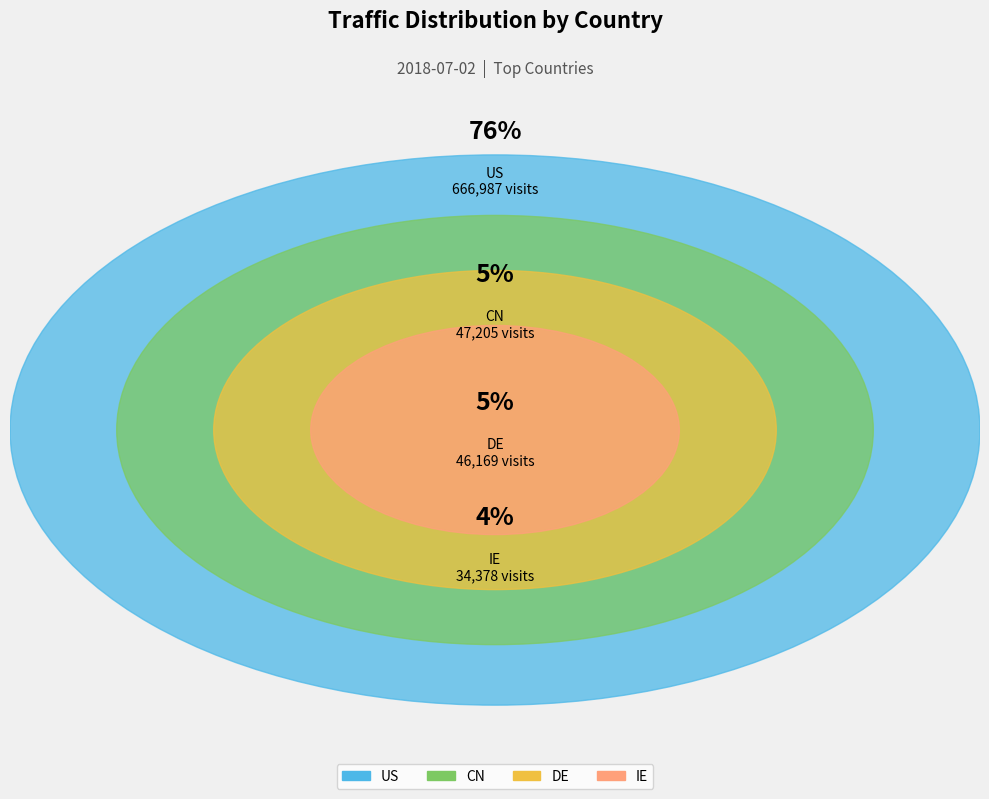

True or false: RU accounts for 1% of the total.

False